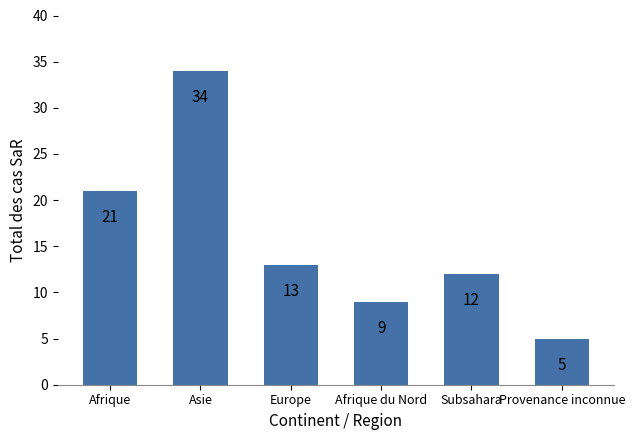

Reading right to left, extract all data points from this chart.

5	12	9	13	34	21